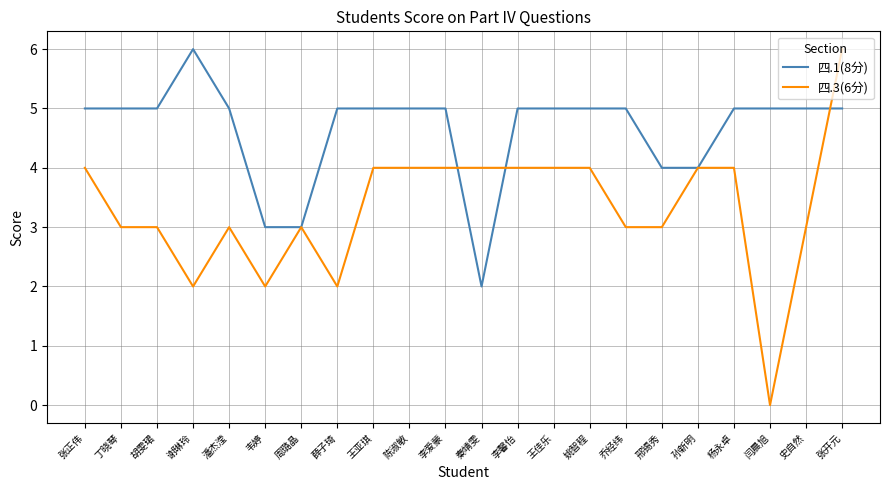

Which series changed the most between 秦靖雯 and 史自然?

四.1(8分)